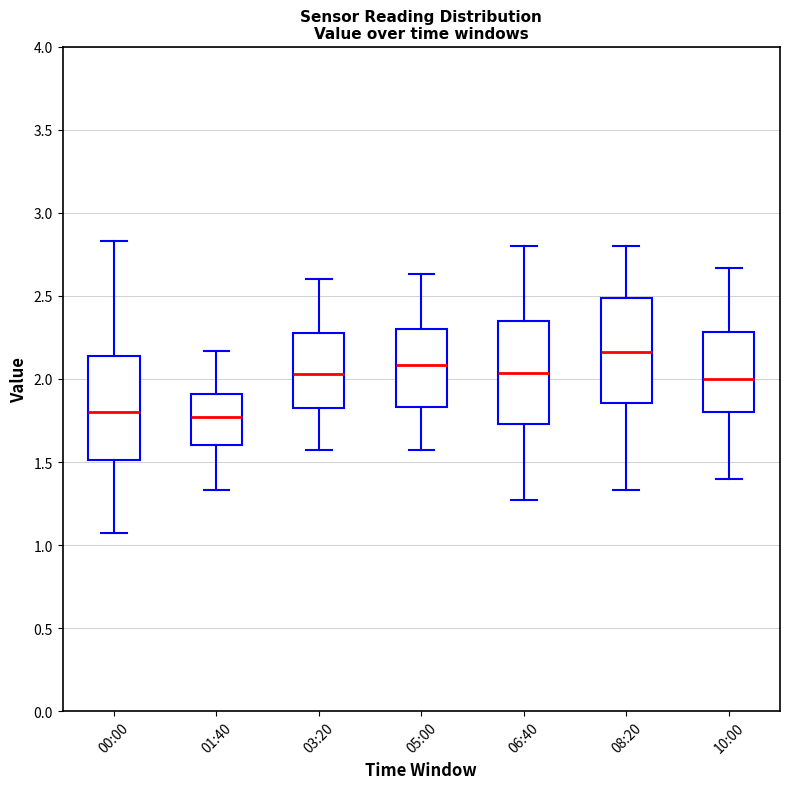

Reading left to right, read every box against the y-axis: the position of its median line, the range the box covers, and the ends of its whiskers. The values are not printed on the chart, so give them approximately, as read against the axis.

00:00: median 1.80, box 1.50 to 2.15, whiskers 1.05 to 2.85
01:40: median 1.75, box 1.60 to 1.90, whiskers 1.35 to 2.15
03:20: median 2.05, box 1.80 to 2.30, whiskers 1.55 to 2.60
05:00: median 2.10, box 1.85 to 2.30, whiskers 1.55 to 2.65
06:40: median 2.05, box 1.75 to 2.35, whiskers 1.25 to 2.80
08:20: median 2.15, box 1.85 to 2.50, whiskers 1.35 to 2.80
10:00: median 2.00, box 1.80 to 2.30, whiskers 1.40 to 2.65